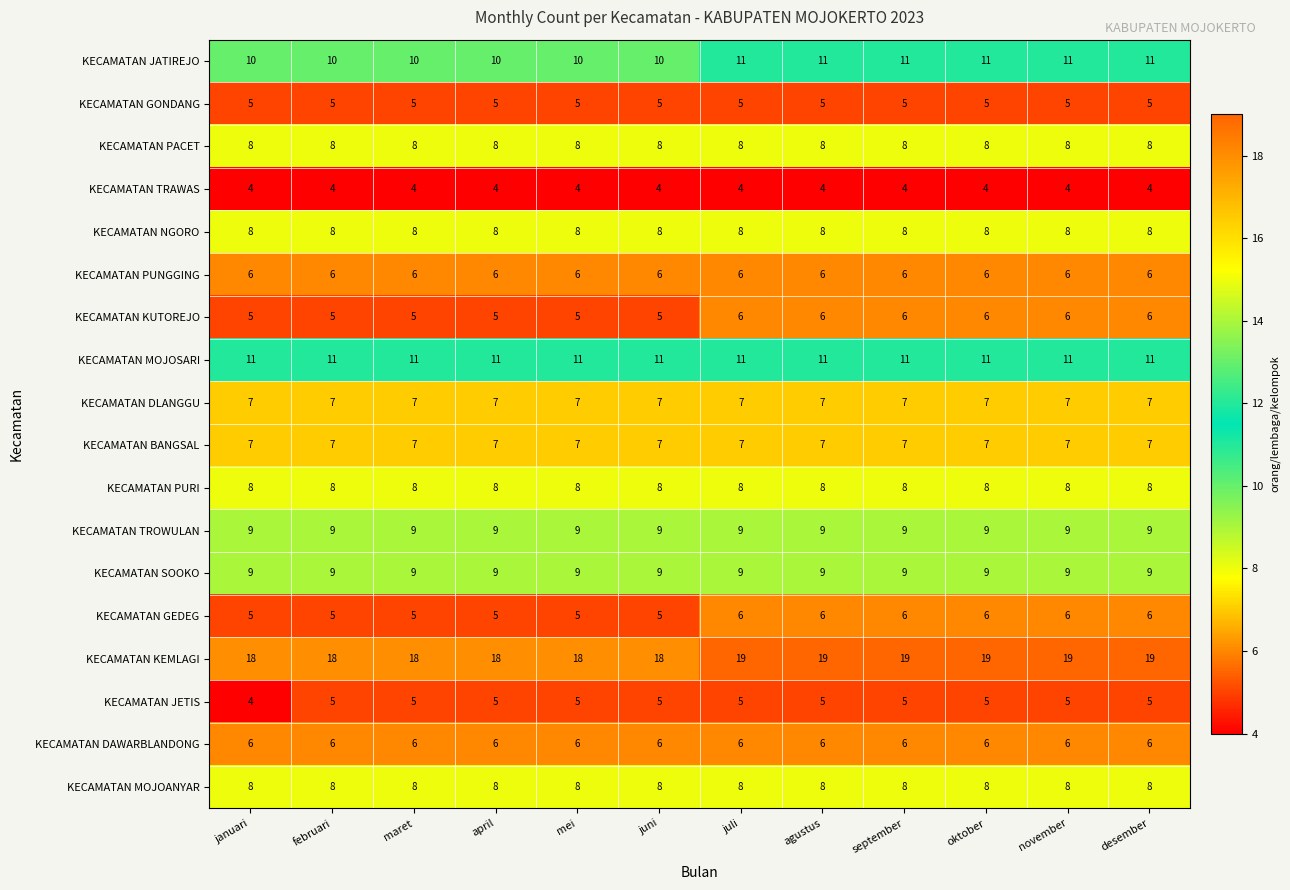

What is the sum of the KECAMATAN PACET values at april and september?

16